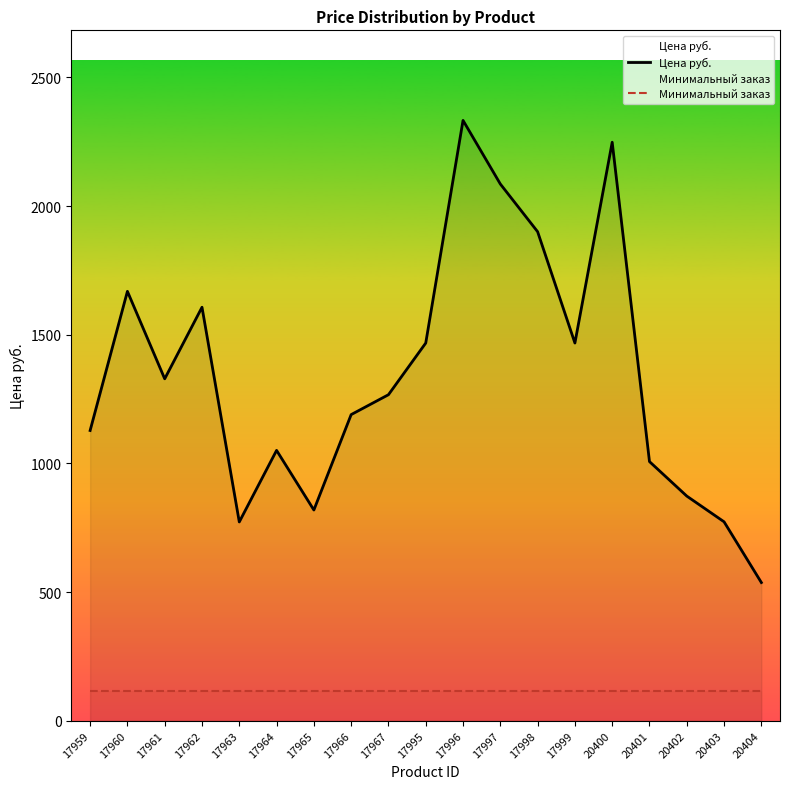

What is the value of the Цена руб. point at the 10th from the left?

1467.7